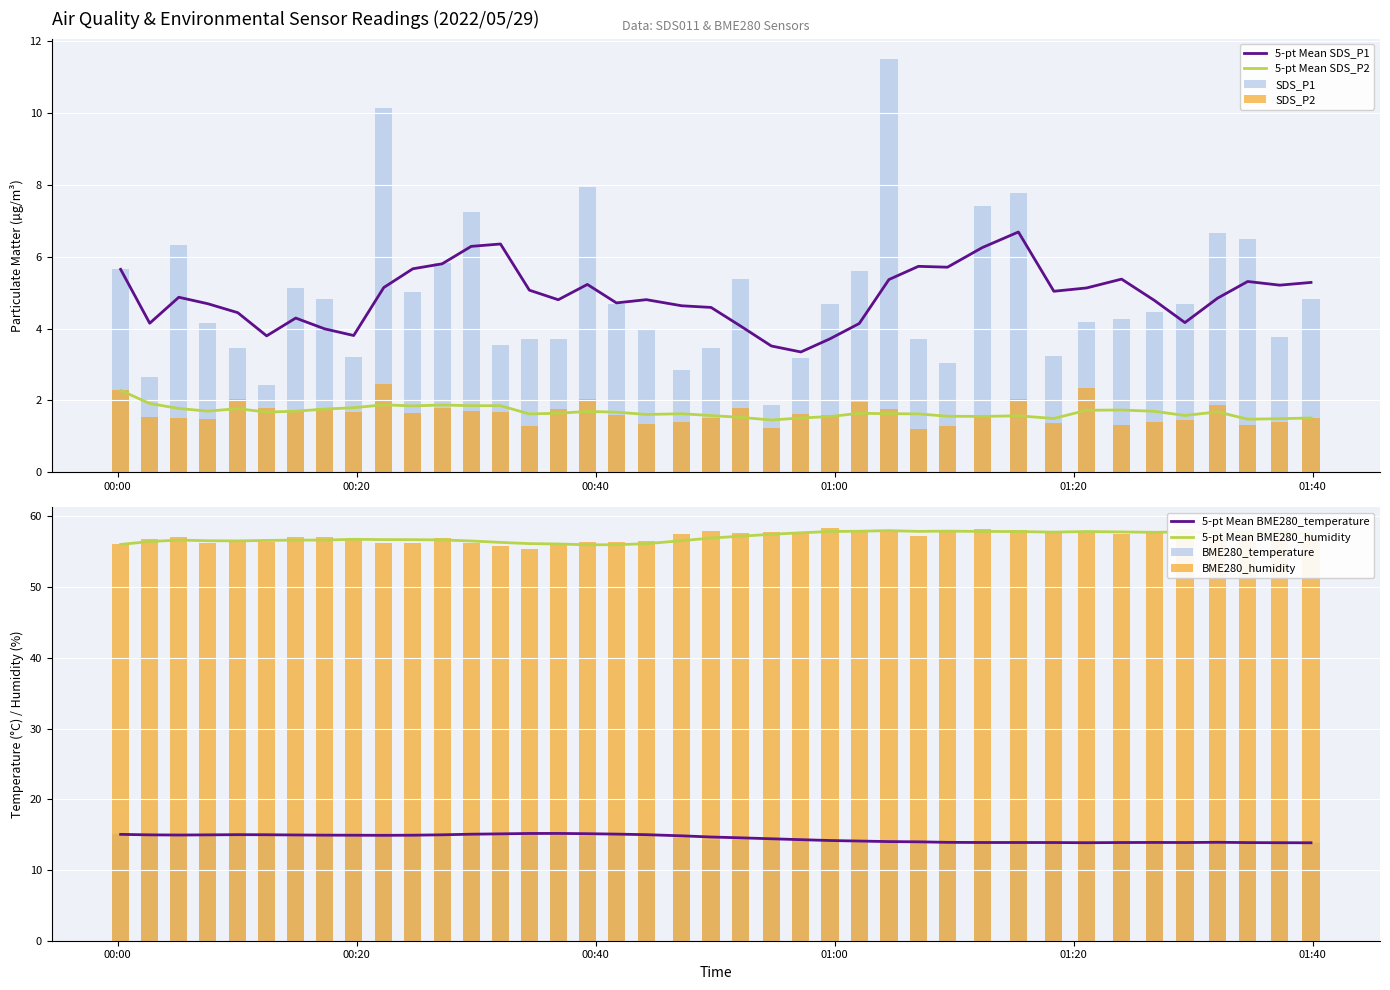

What is the maximum value for BME280_temperature?

15.3